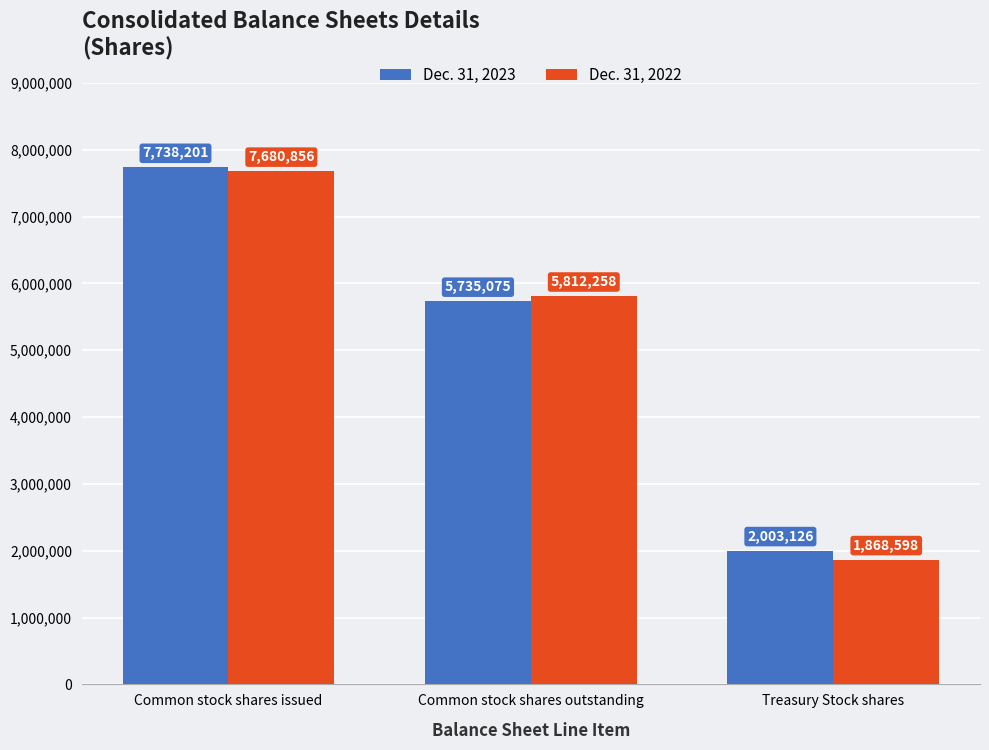

What value does the Dec. 31, 2022 series have at Common stock shares outstanding, to the nearest 10?

5812260